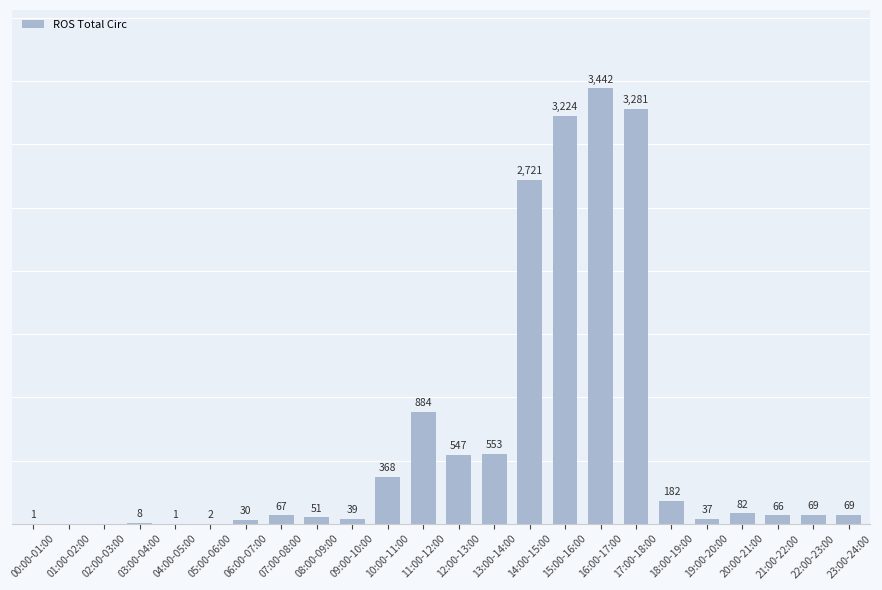

At which label does the data first exceed 69?

10:00-11:00